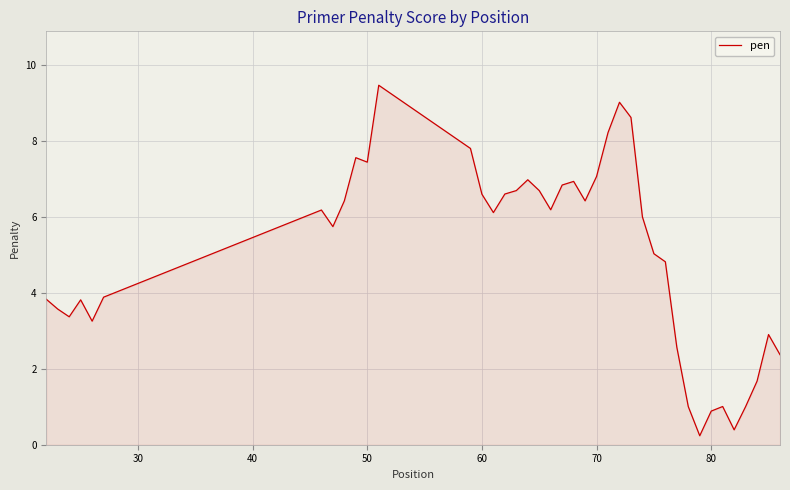

What is the greatest value displayed?

9.5